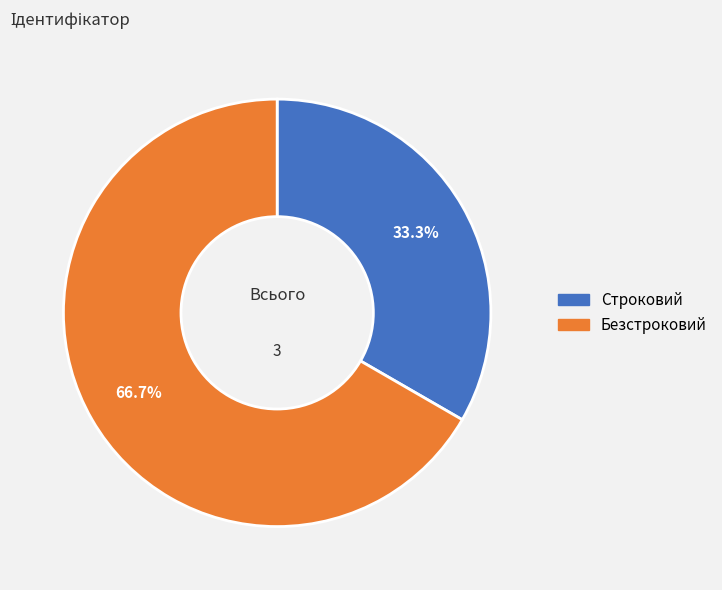

What percentage do Строковий and Безстроковий together represent?

100.0%